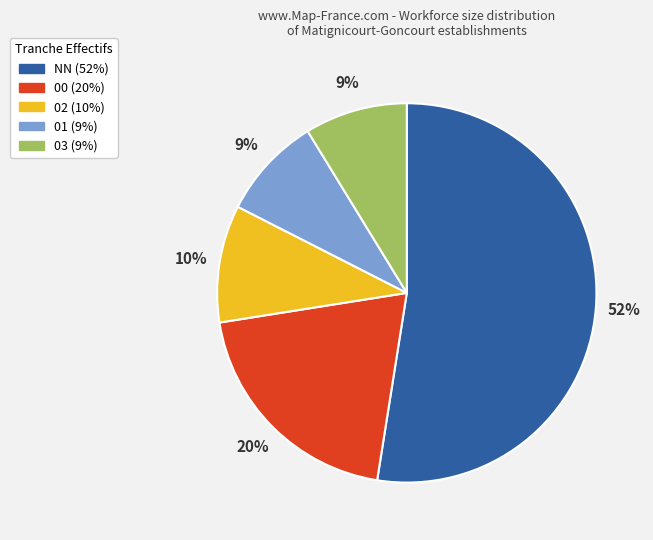

Between 02 and NN, which is larger?

NN